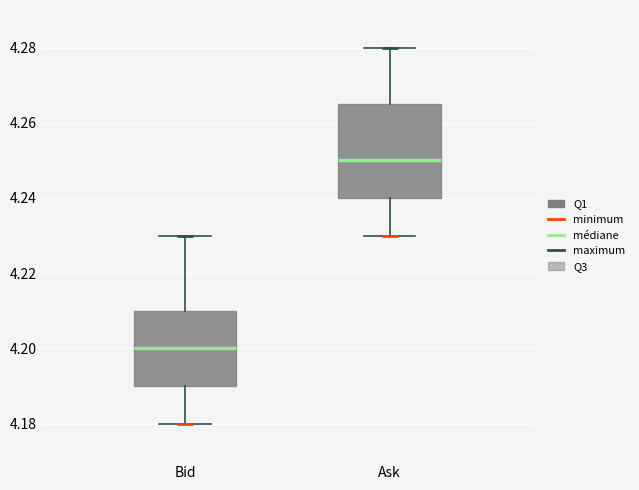

Reading left to right, transcribe this box plot: for each box, give where its median line is, the range the box spans, and where its two whiskers end, as read against the y-axis. The values are not printed on the chart, so give them approximately, as read against the axis.

Bid: median 4.200, box 4.190 to 4.210, whiskers 4.180 to 4.230
Ask: median 4.250, box 4.240 to 4.266, whiskers 4.230 to 4.280